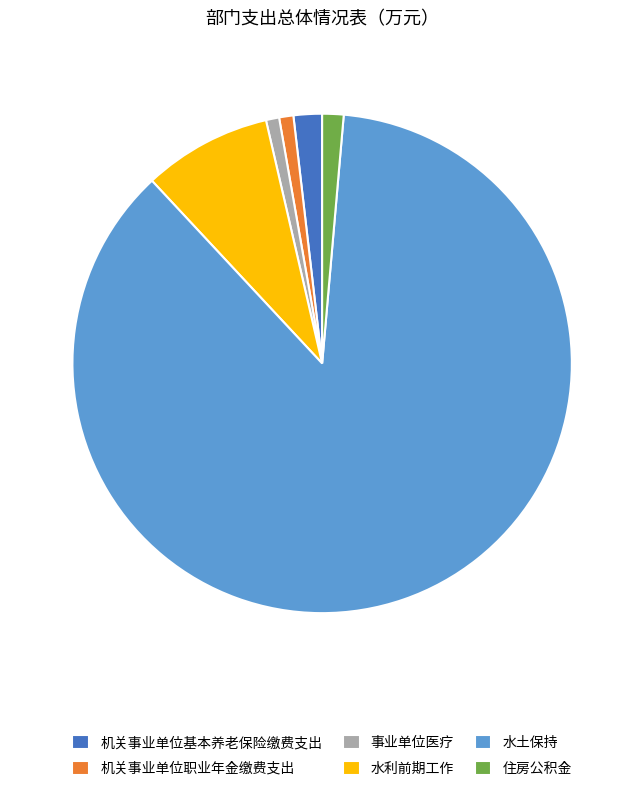

Which has a higher value, 水土保持 or 住房公积金?

水土保持